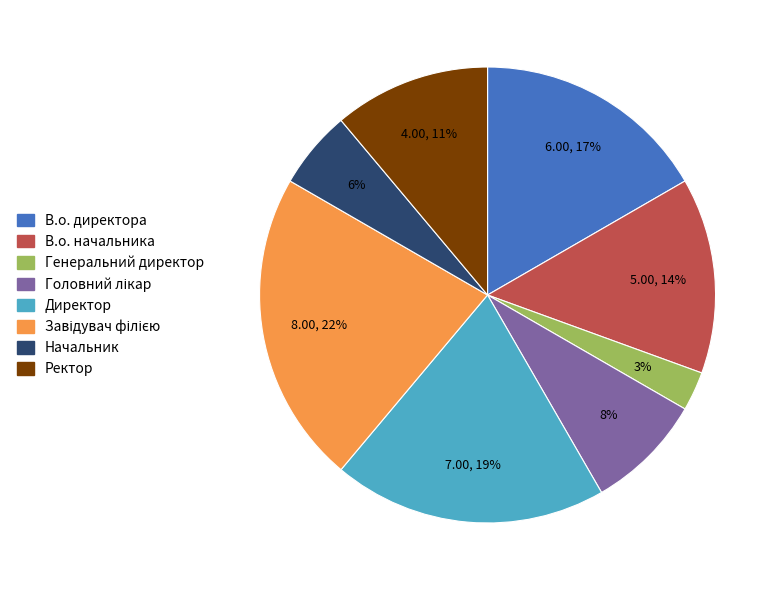

Which category has the smallest portion of the pie?

Генеральний директор